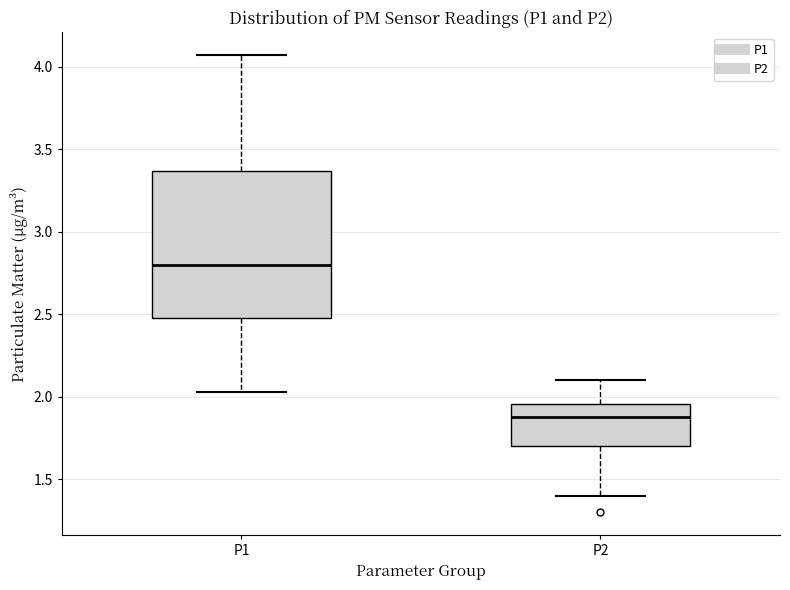

Which box is the tallest, from its lower edge to its upper edge?

P1